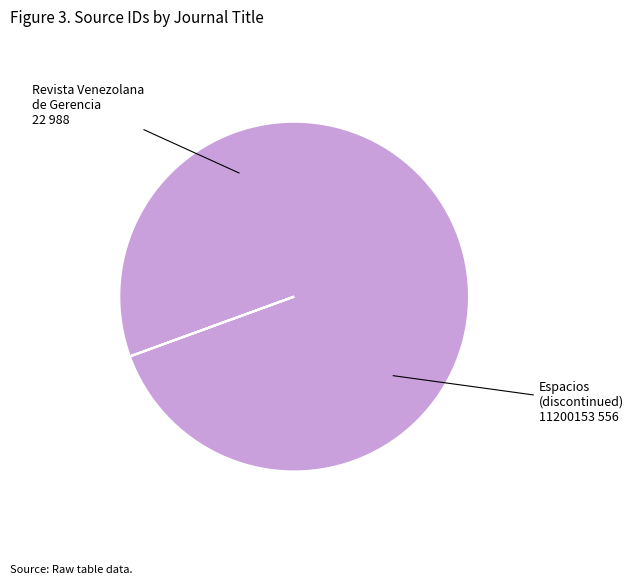

Does any single category account for the majority?

Yes